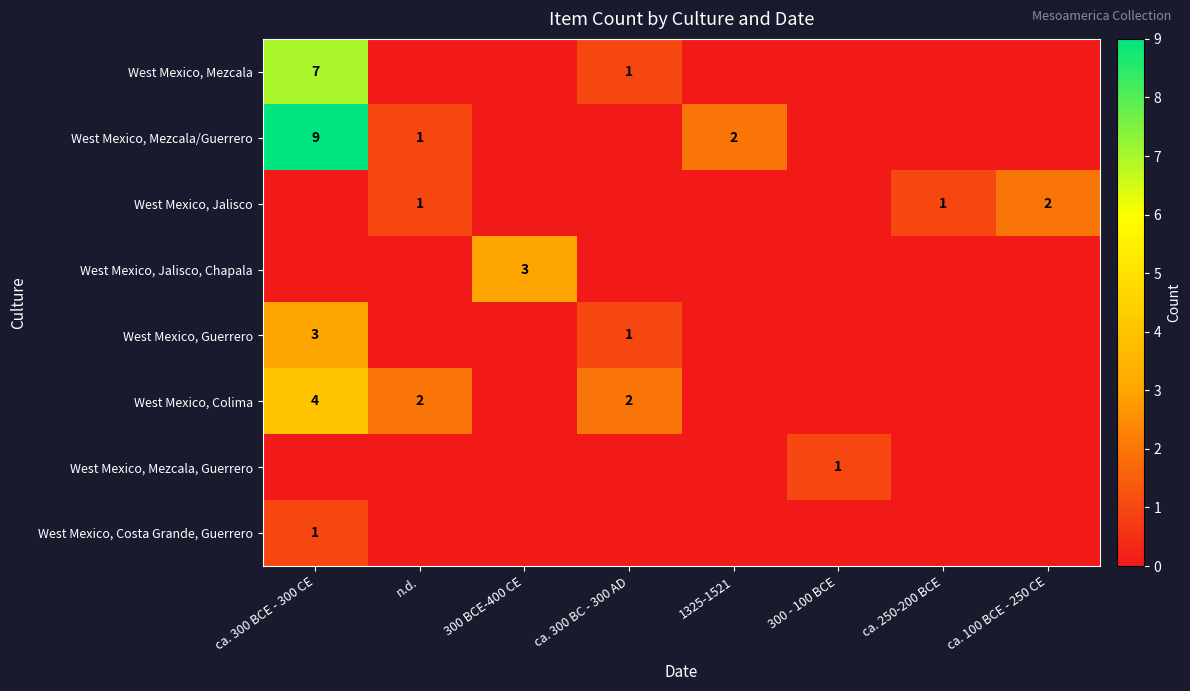

What is the spread (max minus min) of values at 300 BCE-400 CE?

3